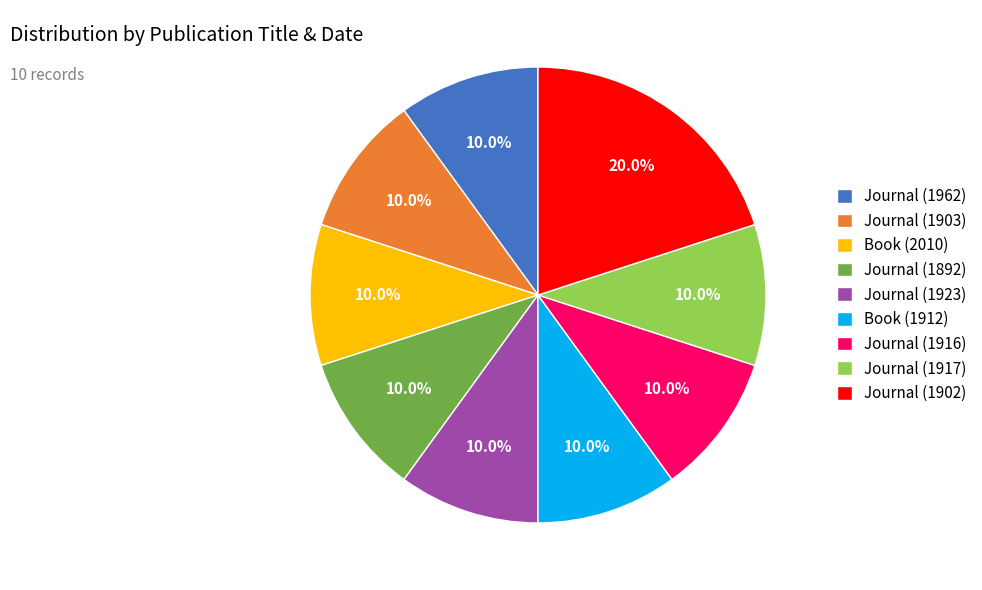

Approximately how many times larger is the value at Journal (1916) compared to Journal (1892)?

1.0